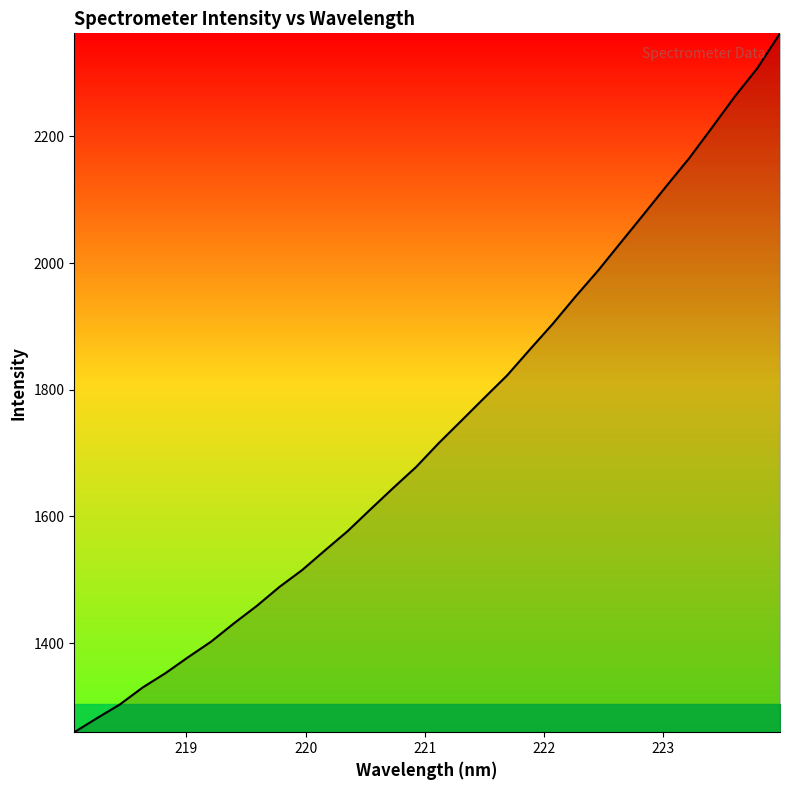

What is the smallest value displayed?

1259.4